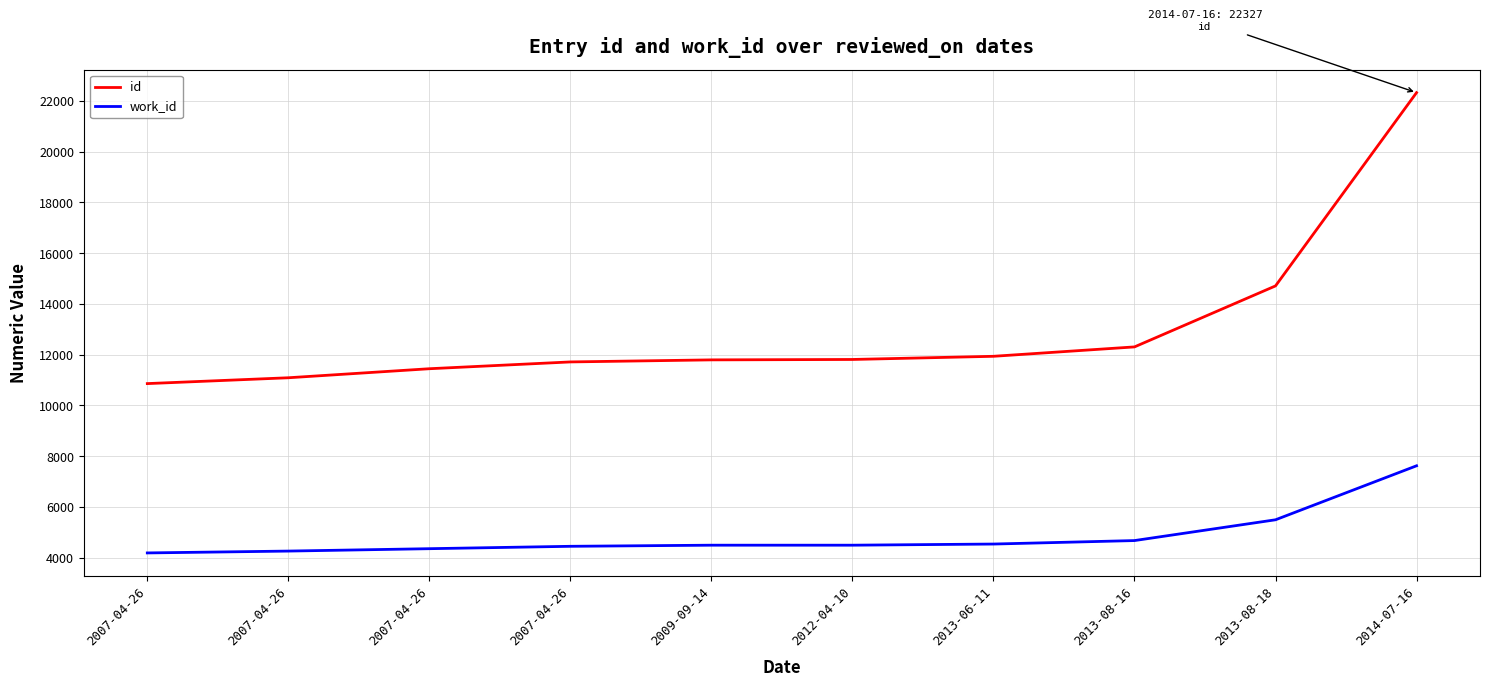

True or false: id and work_id intersect in this chart.

False